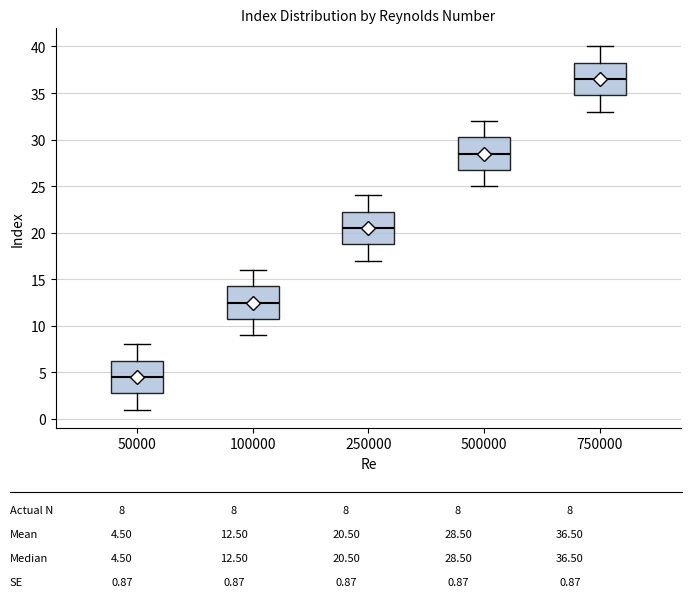

Where does the upper whisker of the box at x = 100000 end on the y-axis? The values are not printed on the chart, so give them approximately, as read against the axis.

16.0